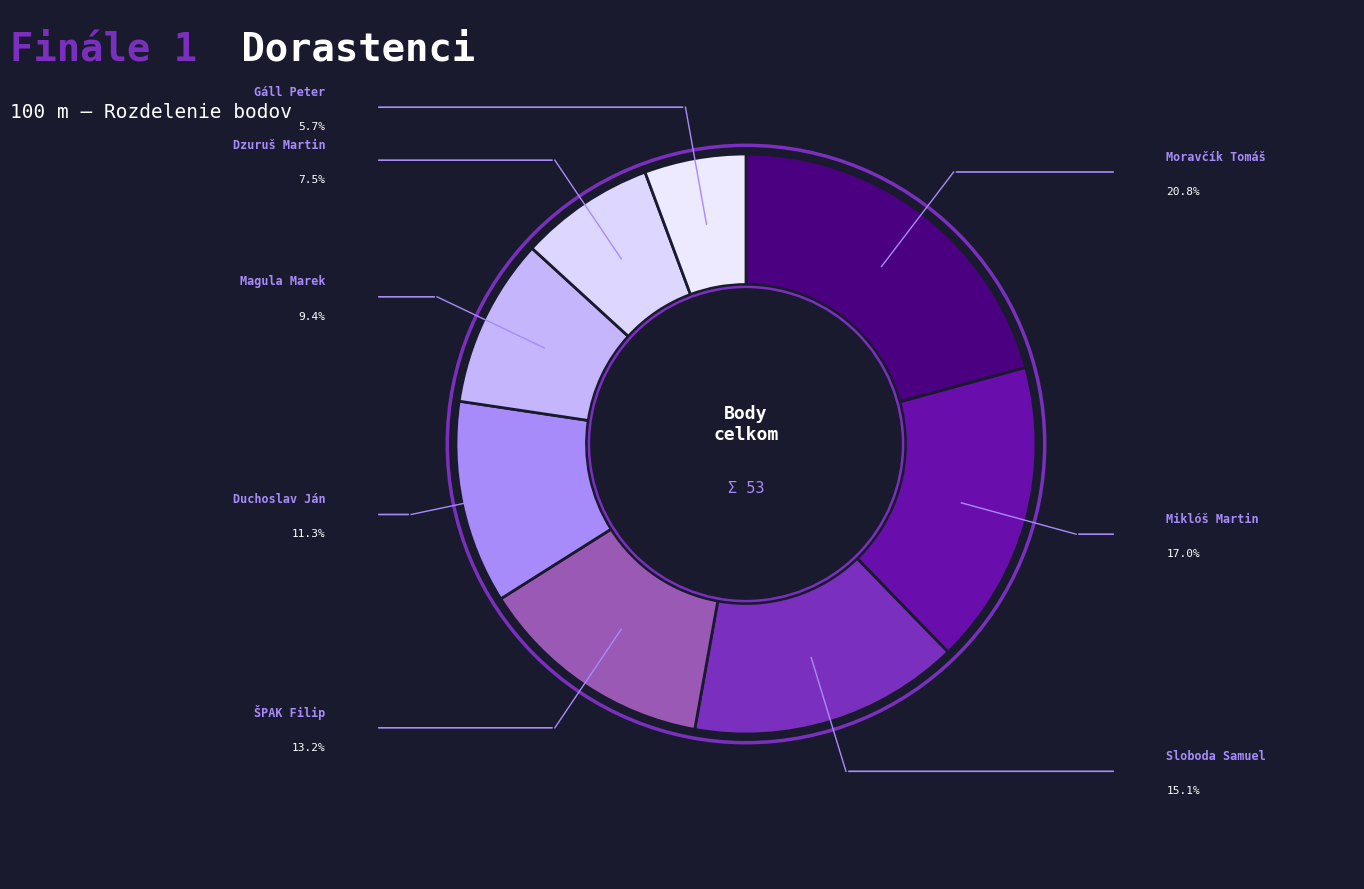

To the nearest percent, what percentage of the pie is Dzuruš Martin?

8%